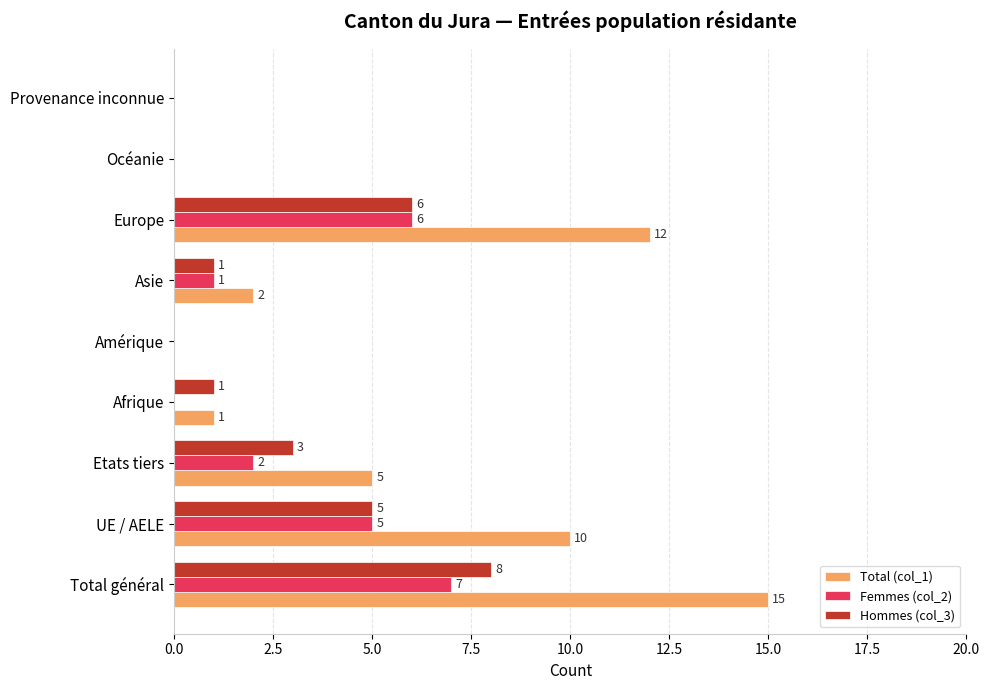

At which label does Hommes (col_3) reach its peak?

Total général